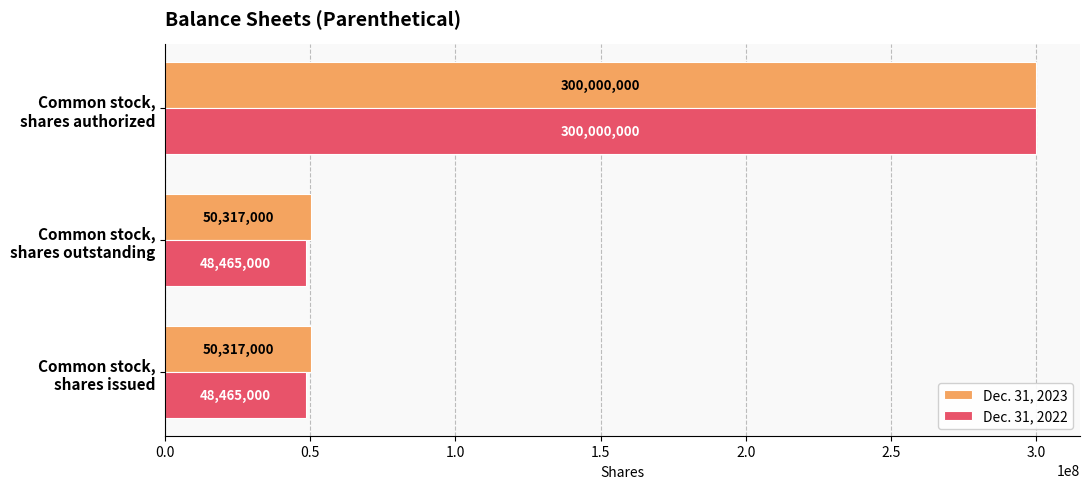

How many categories are shown in the chart?

3